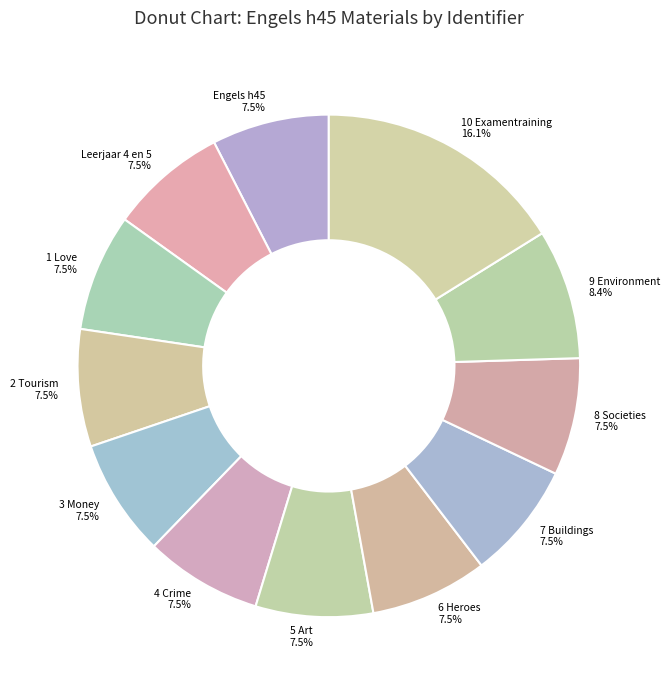

Count the number of slices in the pie.

12